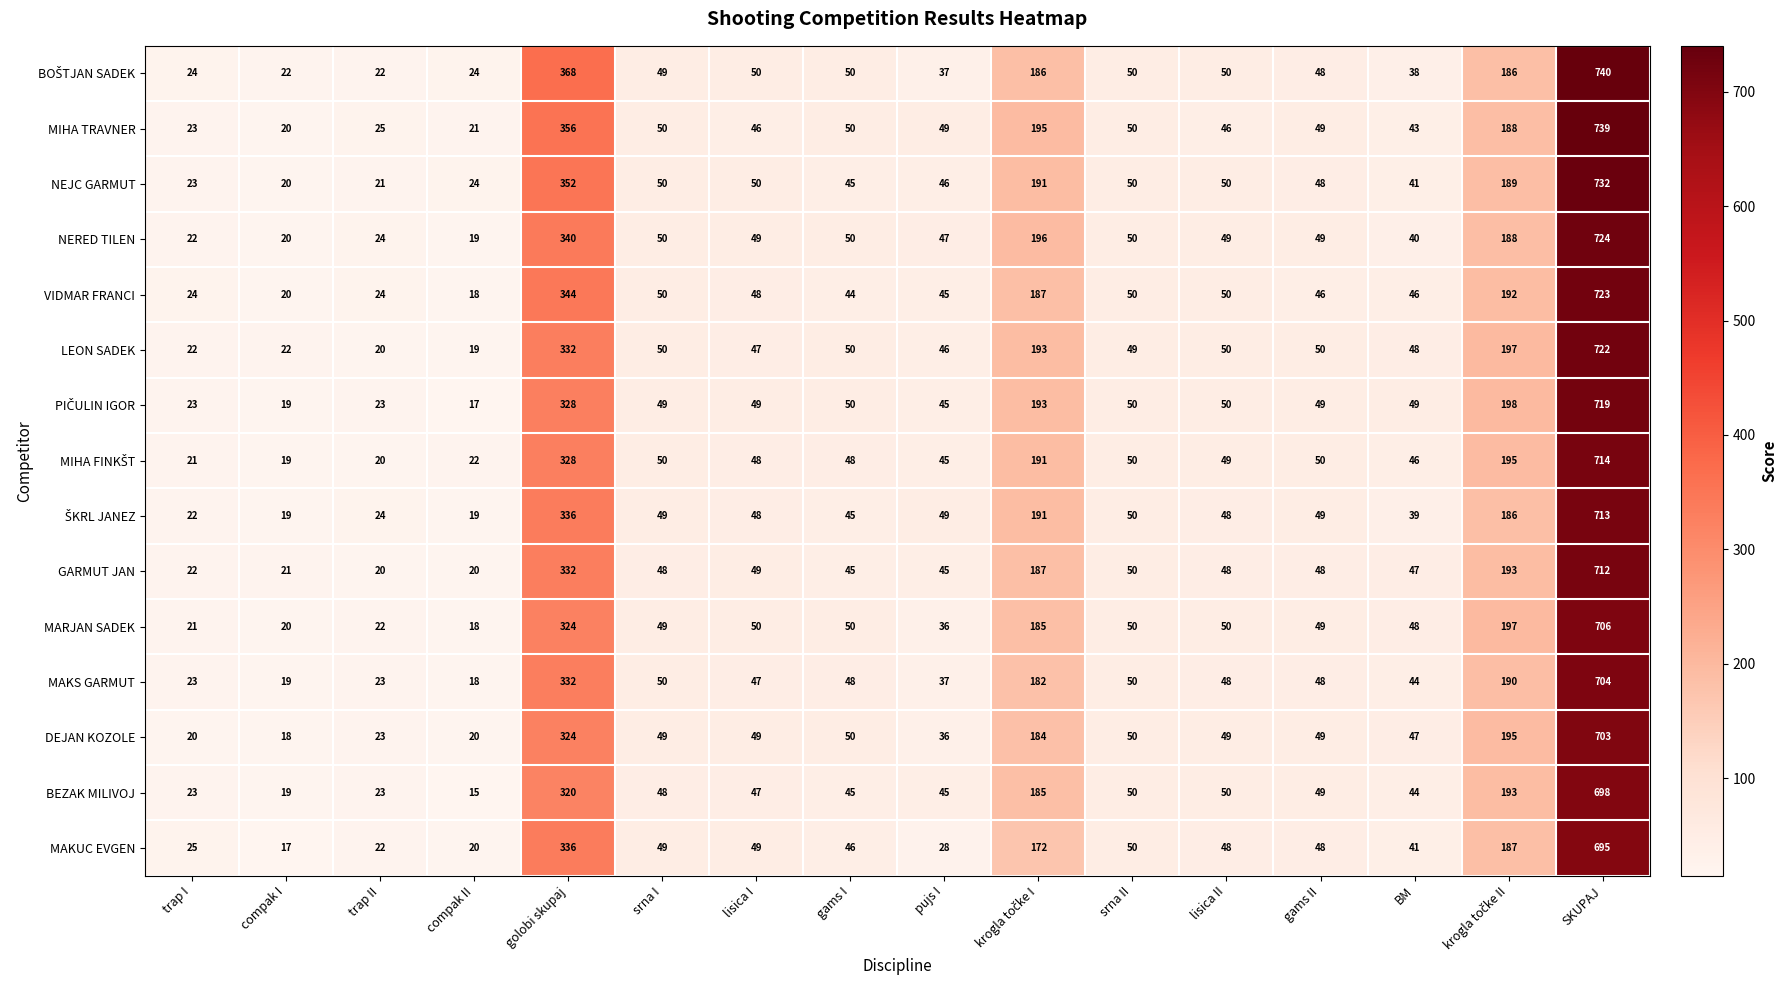

What is the minimum value shown in the chart?

15